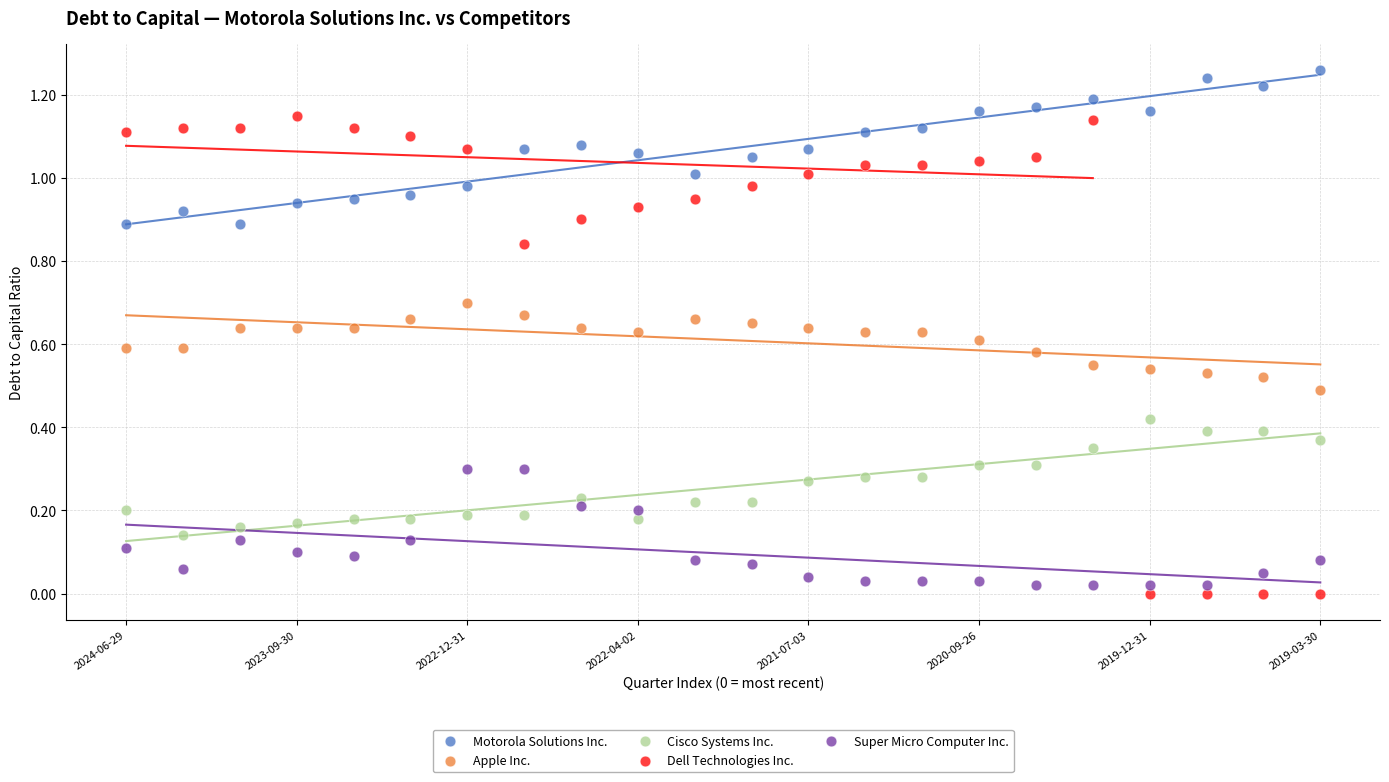

Which series reaches the minimum Y coordinate?

Dell Technologies Inc.